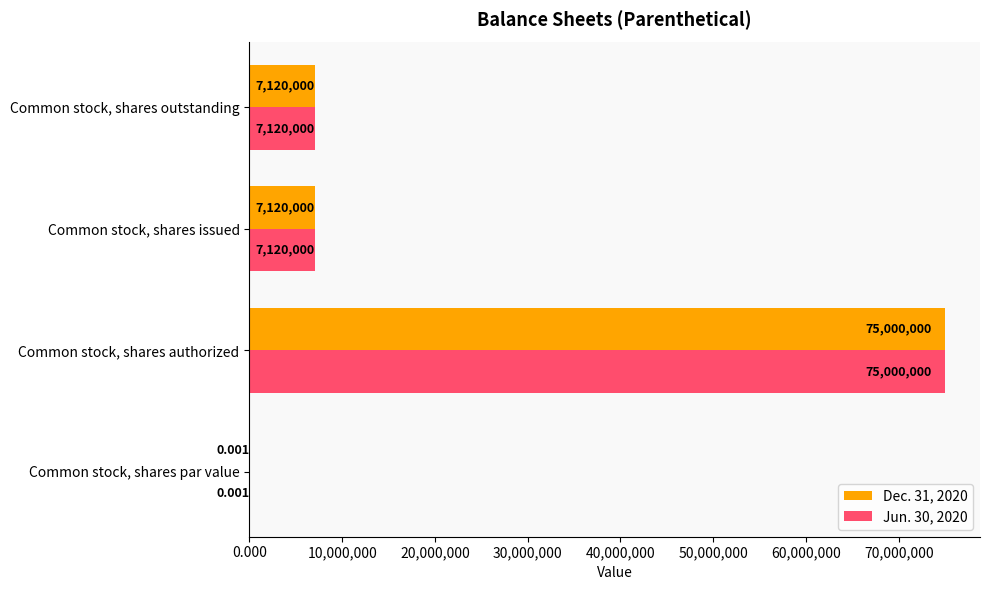

At which category does the chart reach its peak across all series?

Common stock, shares authorized